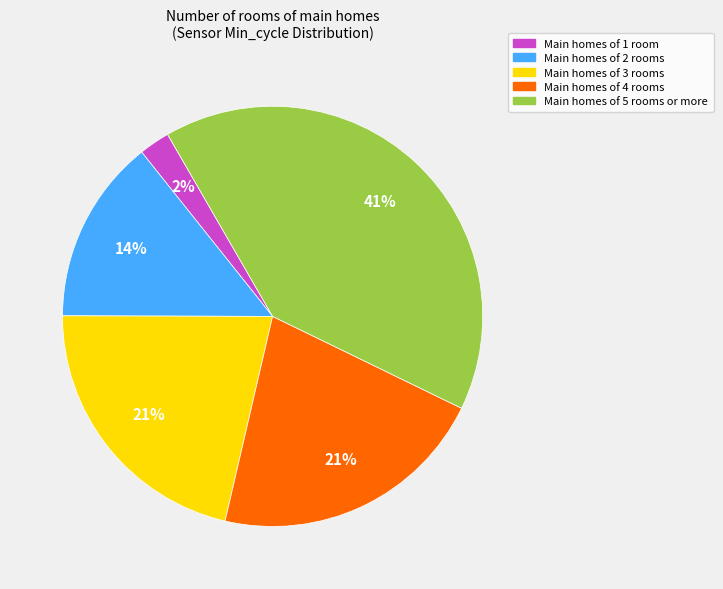

Does any single category account for the majority?

No